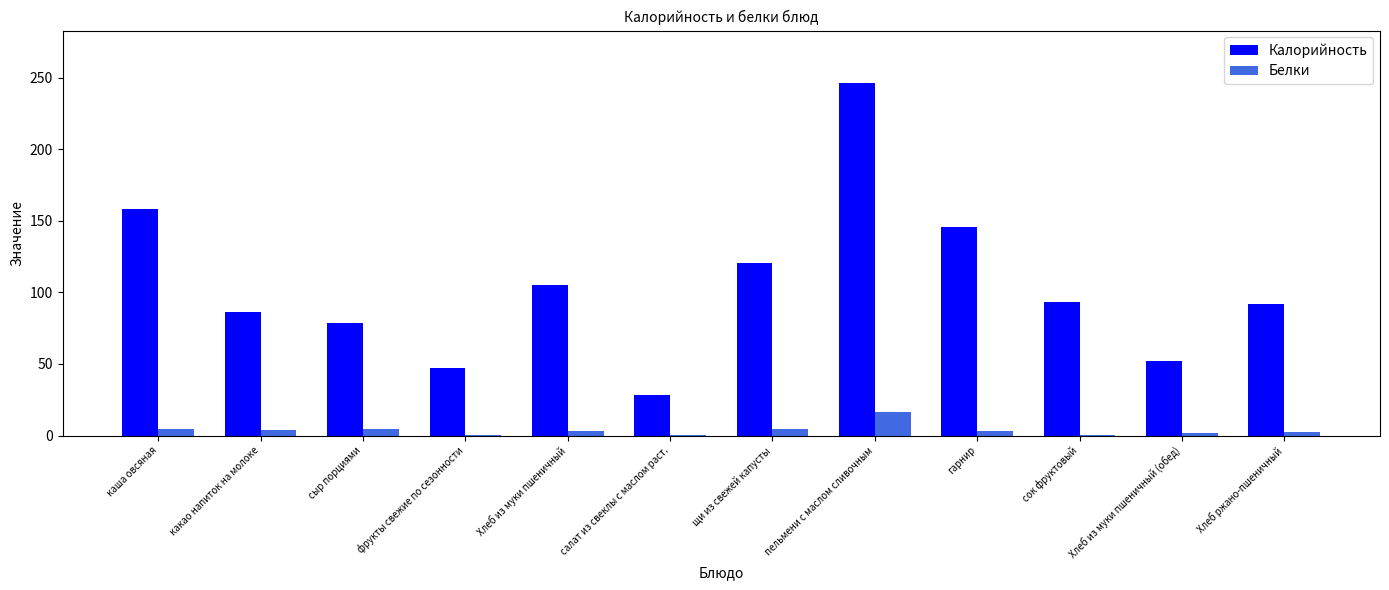

Count the number of data series in this chart.

2